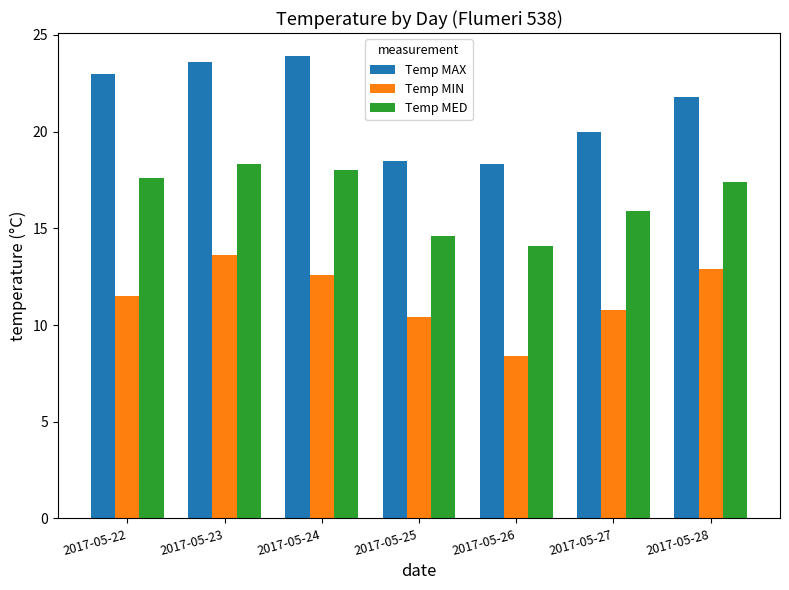

What is the spread (max minus min) of values at 2017-05-25?

8.1